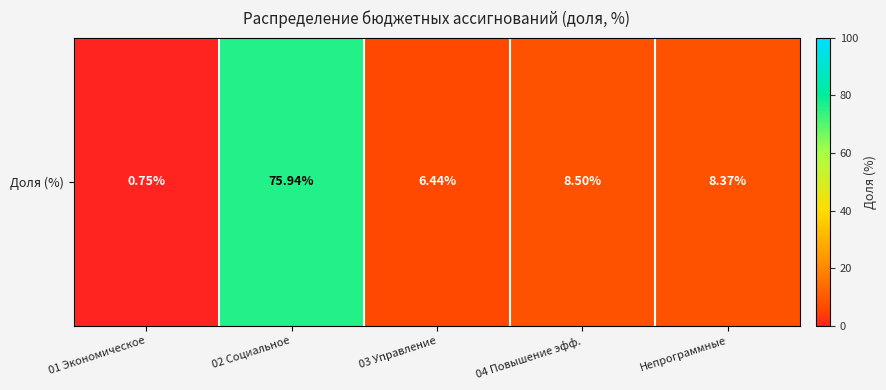

What is the change in value from 02 Социальное to 04 Повышение эфф.?

-67.4